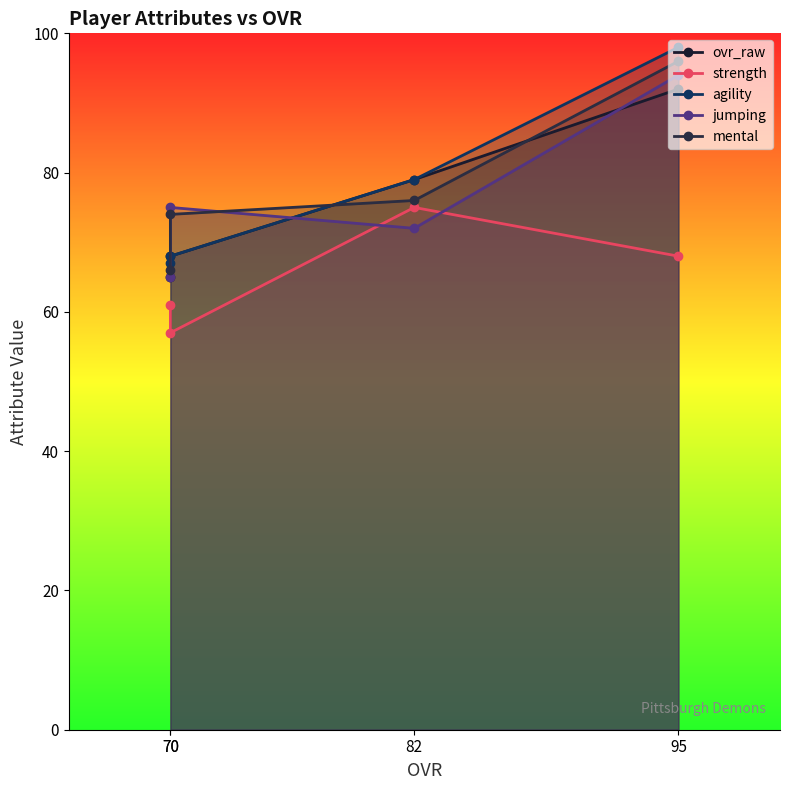

What is the total value across all series at 70?

342